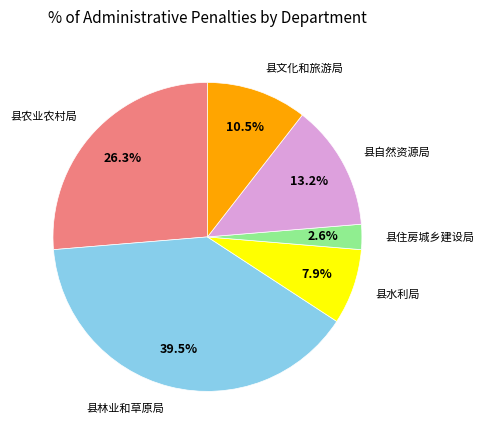

Is there any slice that represents more than half of the pie?

No